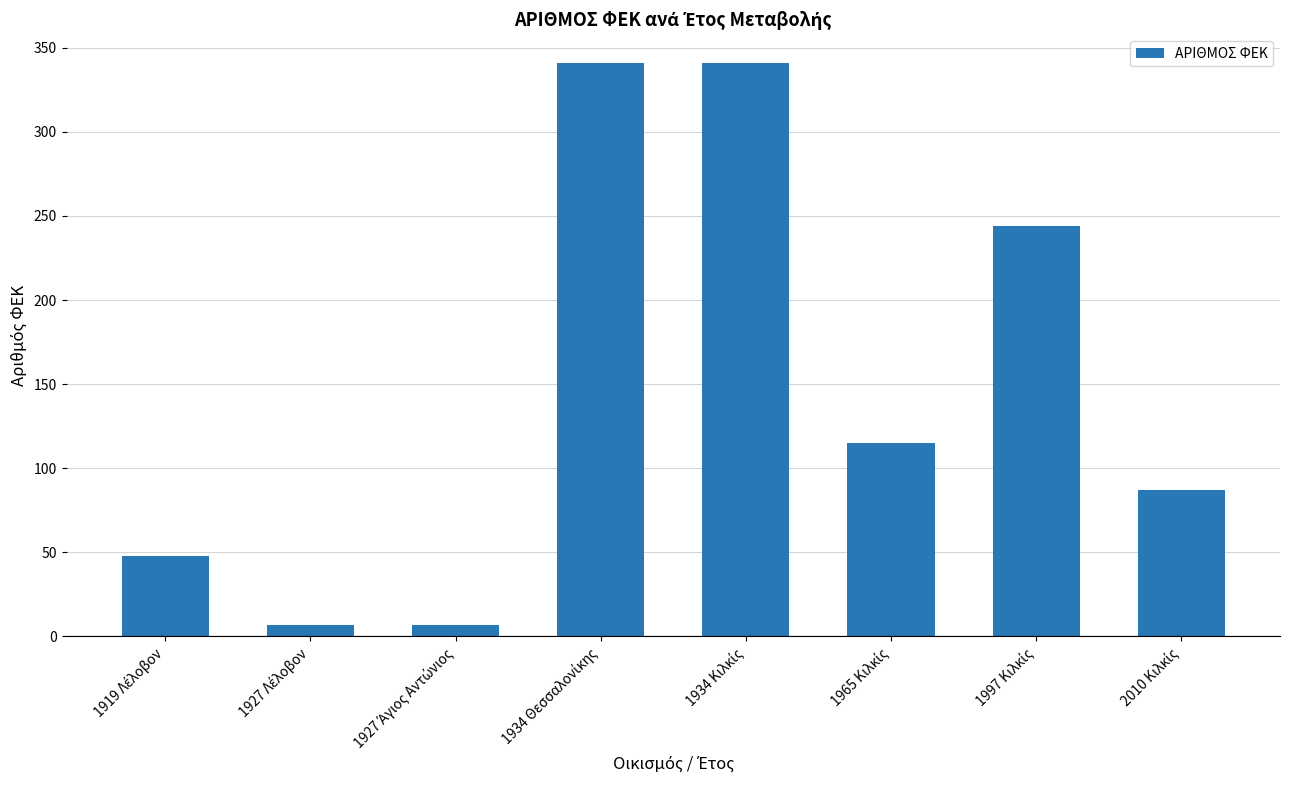

How many bars are there in total?

8